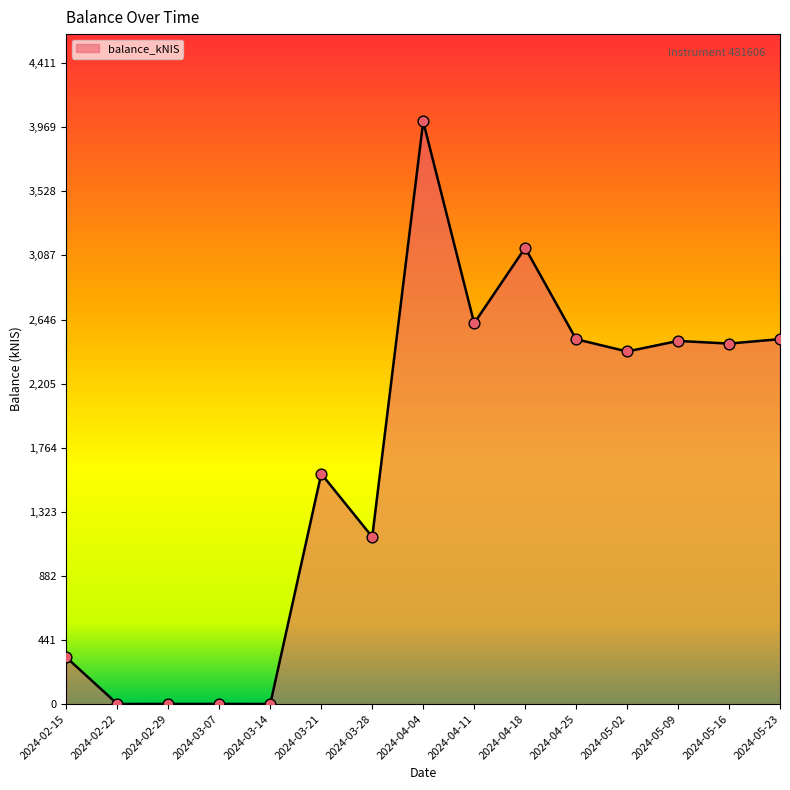

Between 2024-02-15 and 2024-02-22, which is larger?

2024-02-15